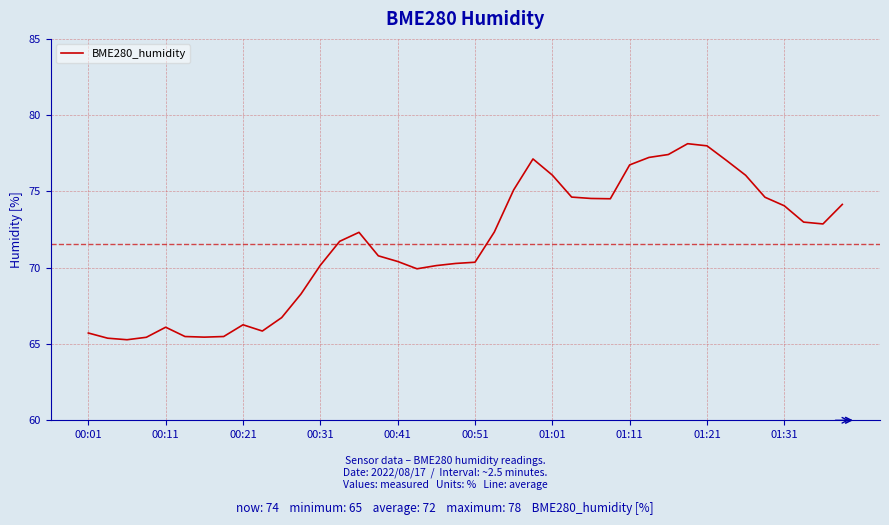

What is the smallest value displayed?

65.3